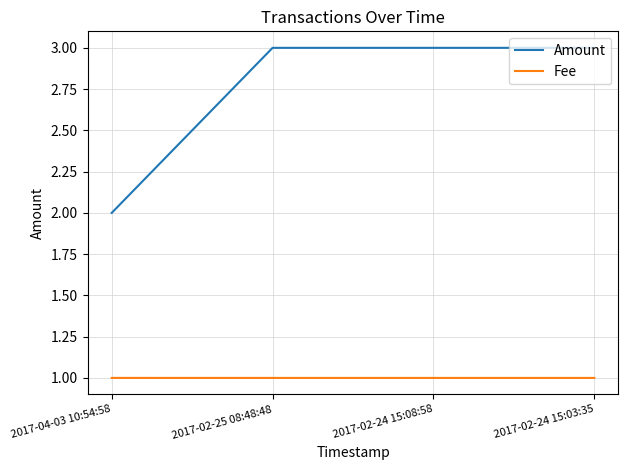

What is the maximum value shown in the chart?

3.0